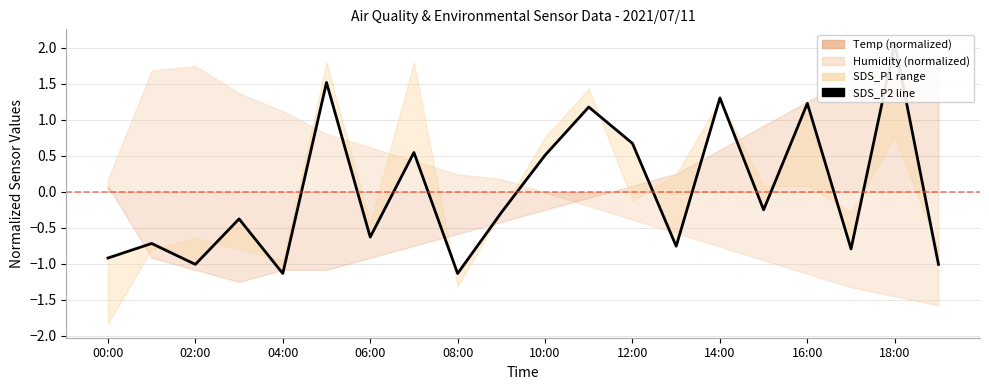

How many data points does each series have?

20